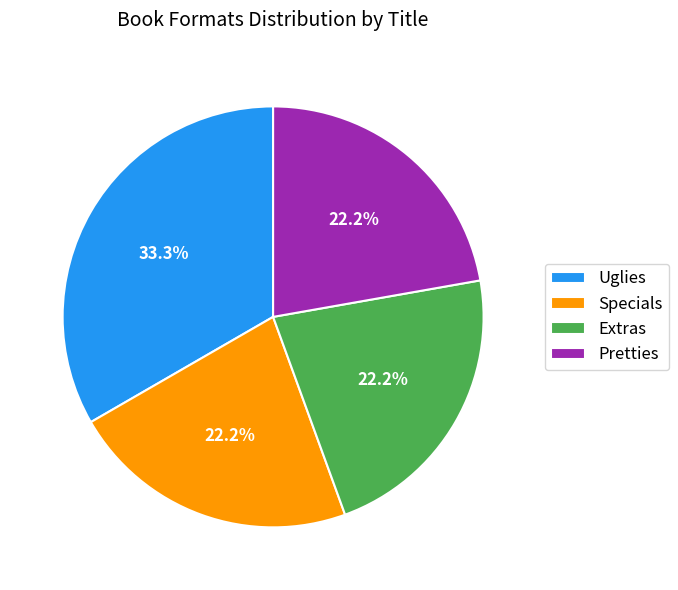

What percentage is NOT represented by Uglies?

66.7%